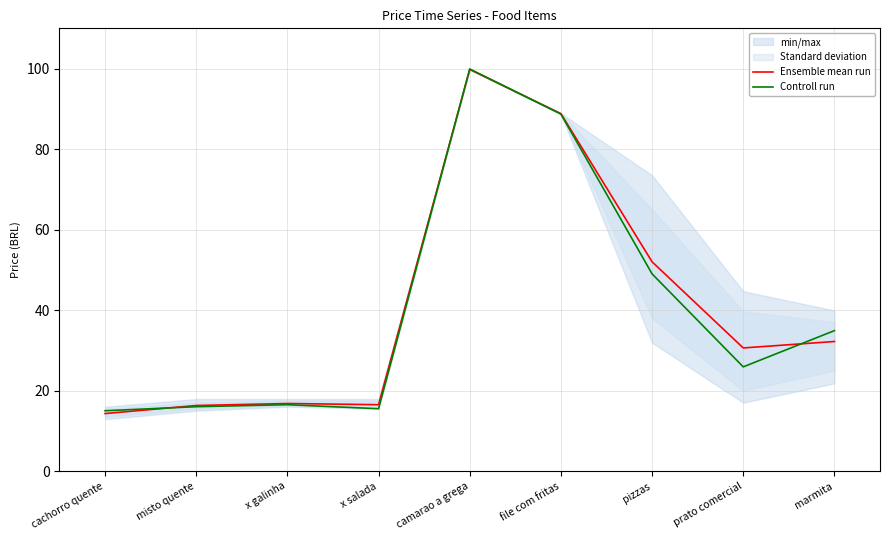

True or false: Ensemble mean run has a value of 16.8 at x galinha.

True